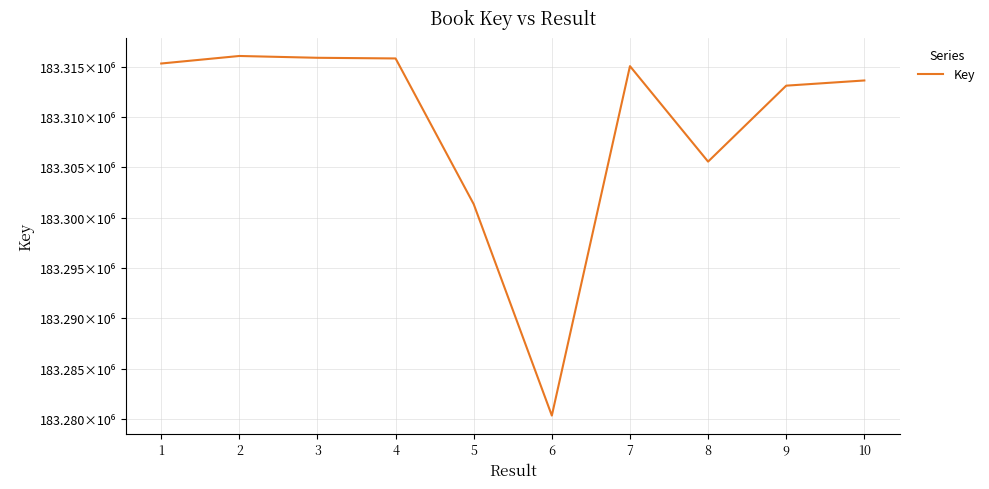

What is the value of the 1st point from the left?

183315298